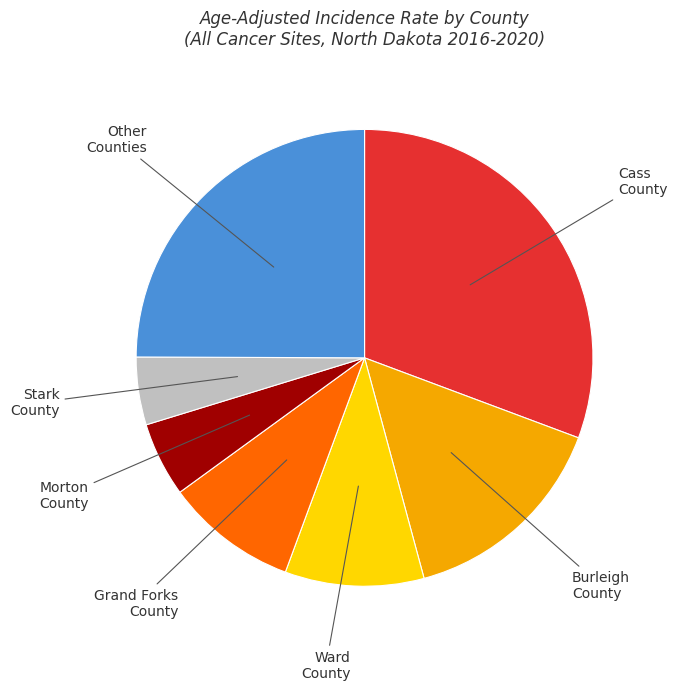

Does any single category account for the majority?

No